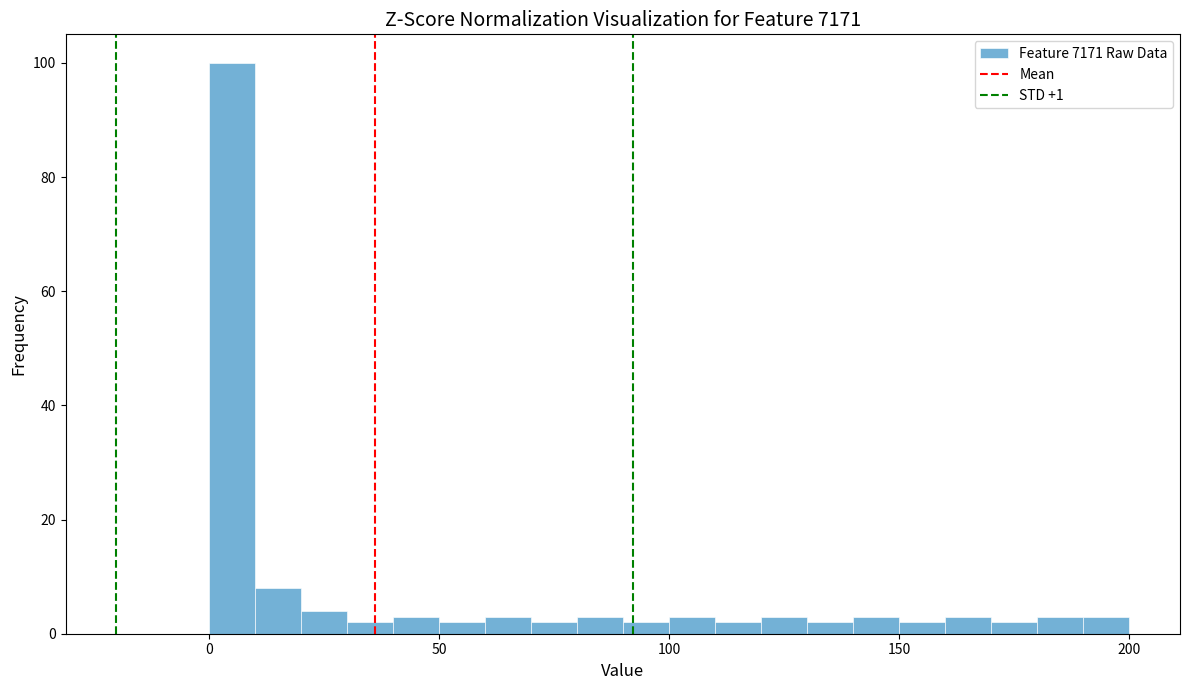

Read against the x-axis, roughly where is the centre of the tallest bar?

5